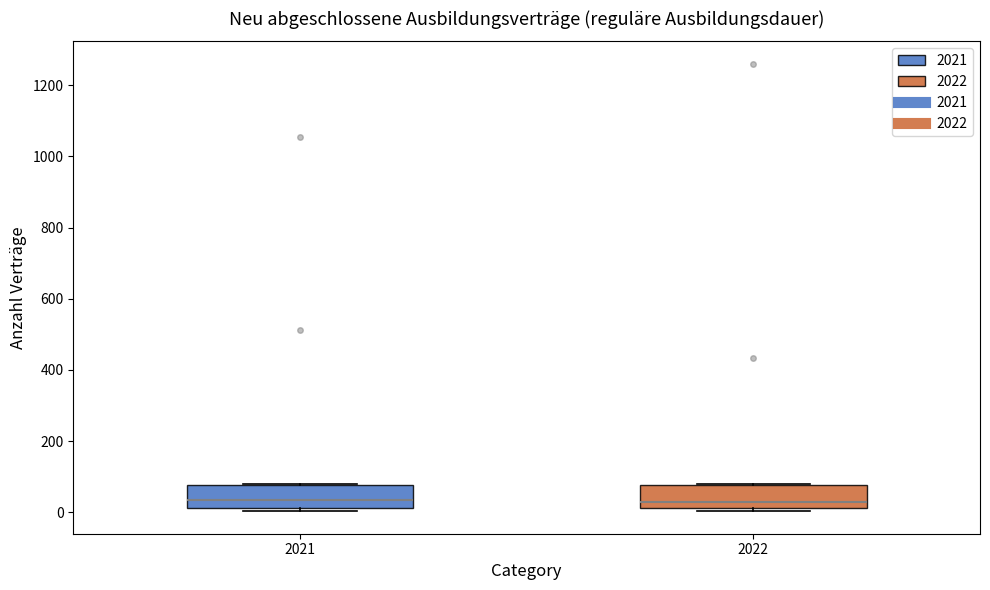

Reading left to right, transcribe this box plot: for each box, give where its median line is, the range the box spans, and where its two whiskers end, as read against the y-axis. The values are not printed on the chart, so give them approximately, as read against the axis.

2021: median 40, box 20 to 80, whiskers 0 to 80
2022: median 40, box 20 to 80, whiskers 0 to 80